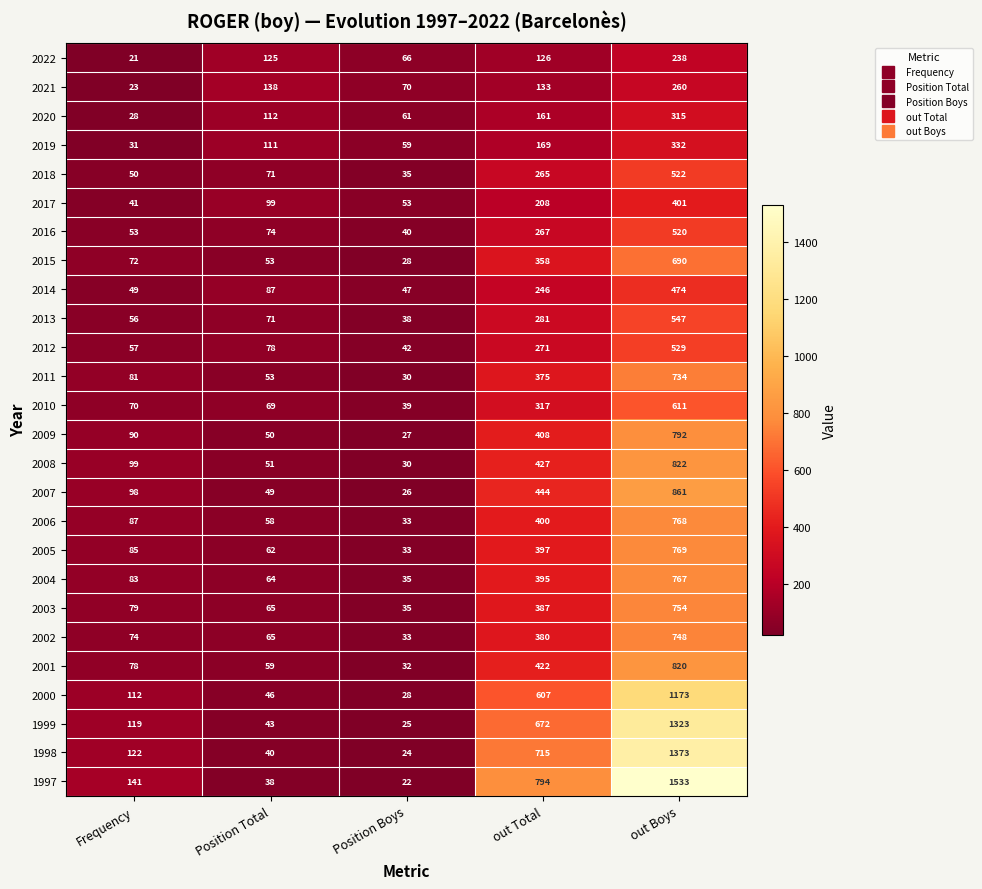

Rank the categories by 2020 value from highest to lowest.

out Boys, out Total, Position Total, Position Boys, Frequency